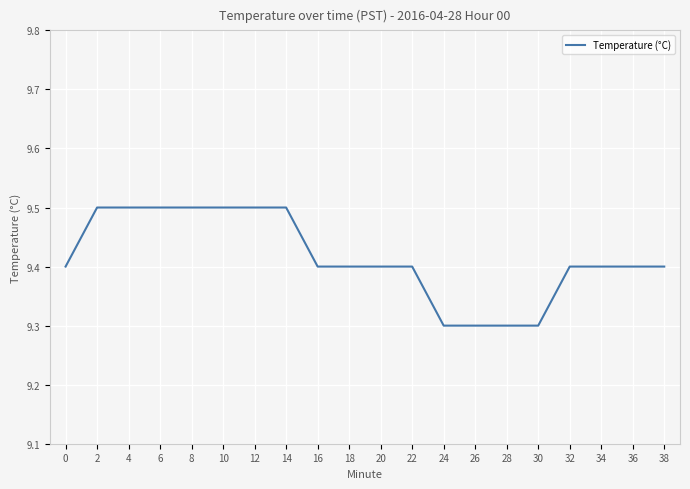

Reading right to left, list all the values displayed in this chart.

38=9.4	36=9.4	34=9.4	32=9.4	30=9.3	28=9.3	26=9.3	24=9.3	22=9.4	20=9.4	18=9.4	16=9.4	14=9.5	12=9.5	10=9.5	8=9.5	6=9.5	4=9.5	2=9.5	0=9.4